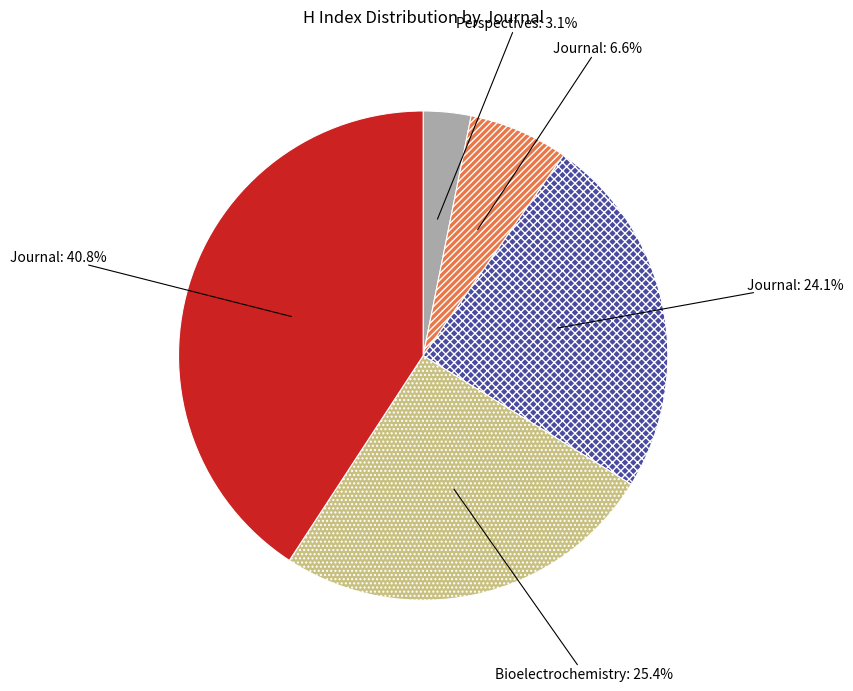

Is there a majority slice in this chart?

No